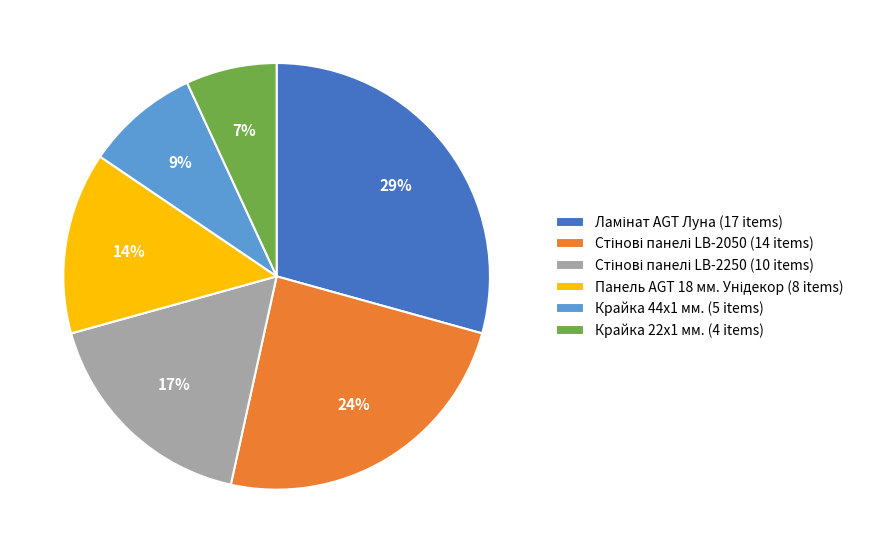

Which has a higher value, Крайка 44x1 мм. (5 items) or Крайка 22x1 мм. (4 items)?

Крайка 44x1 мм. (5 items)